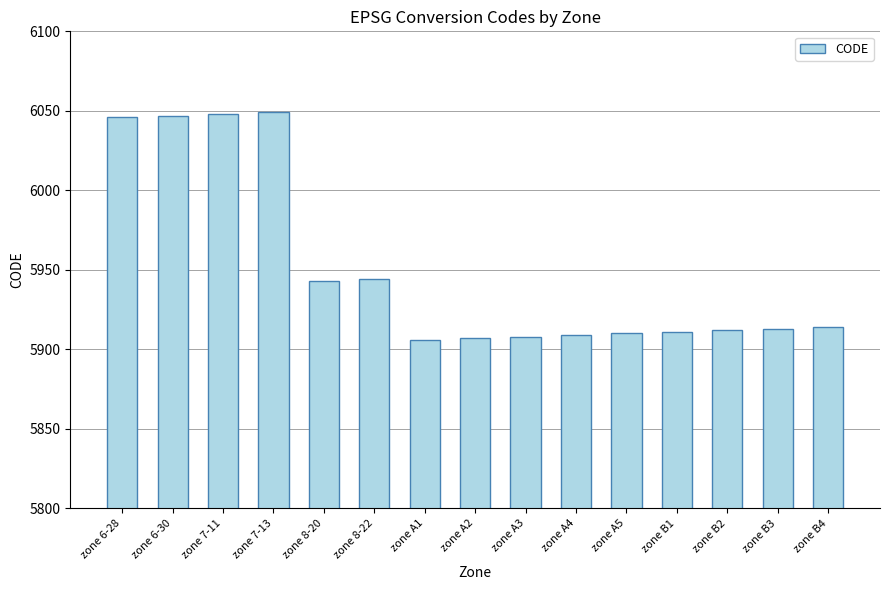

What is the label of the 4th bar from the left?

zone 7-13